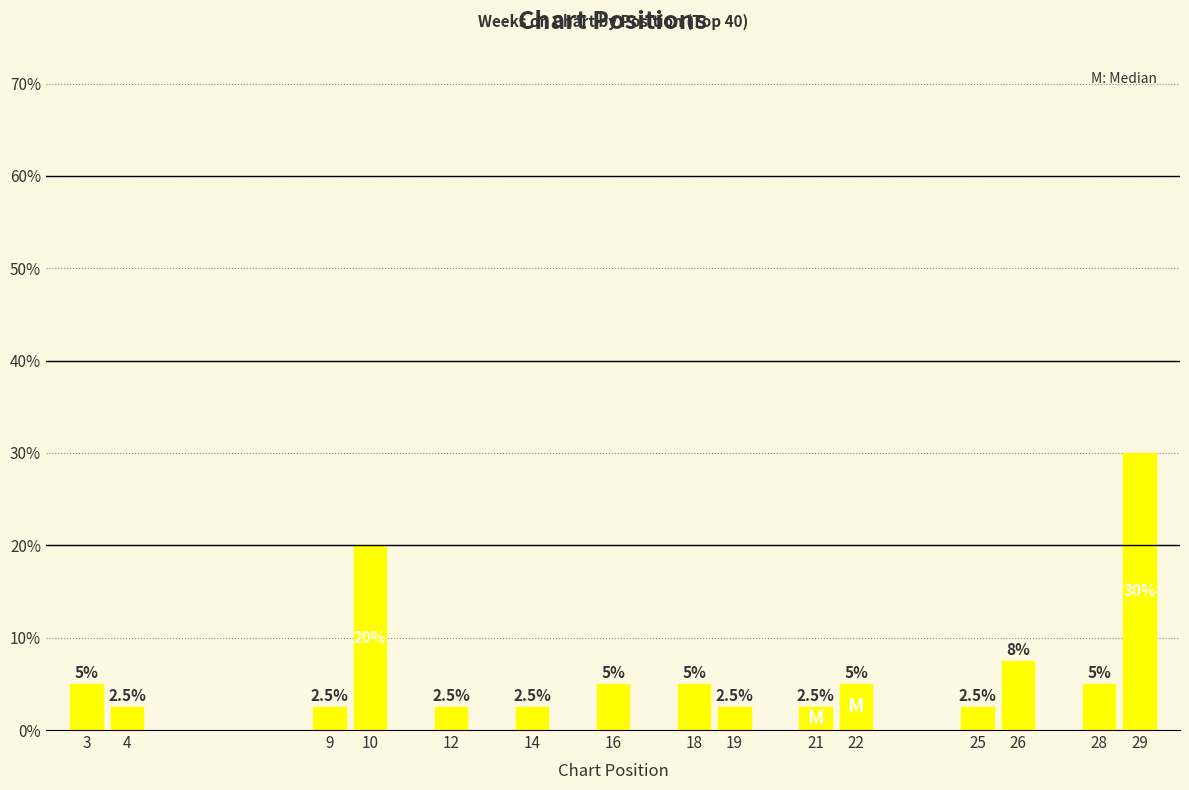

True or false: the data shows 1.7 at 16.

False